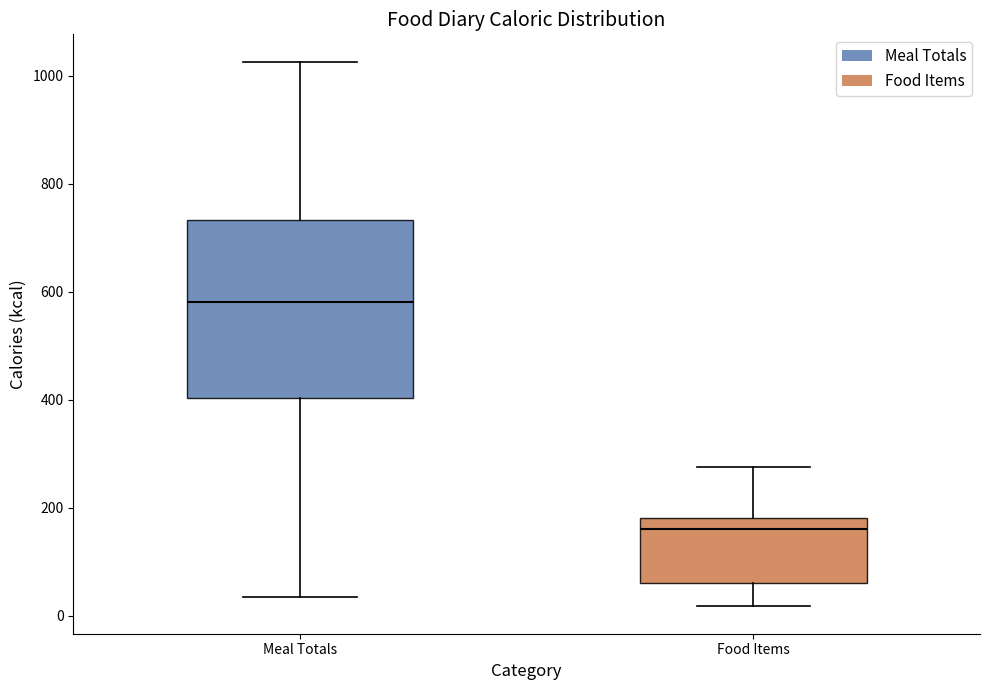

Where is the lower edge of the box for Food Items on the y-axis? The values are not printed on the chart, so give them approximately, as read against the axis.

60